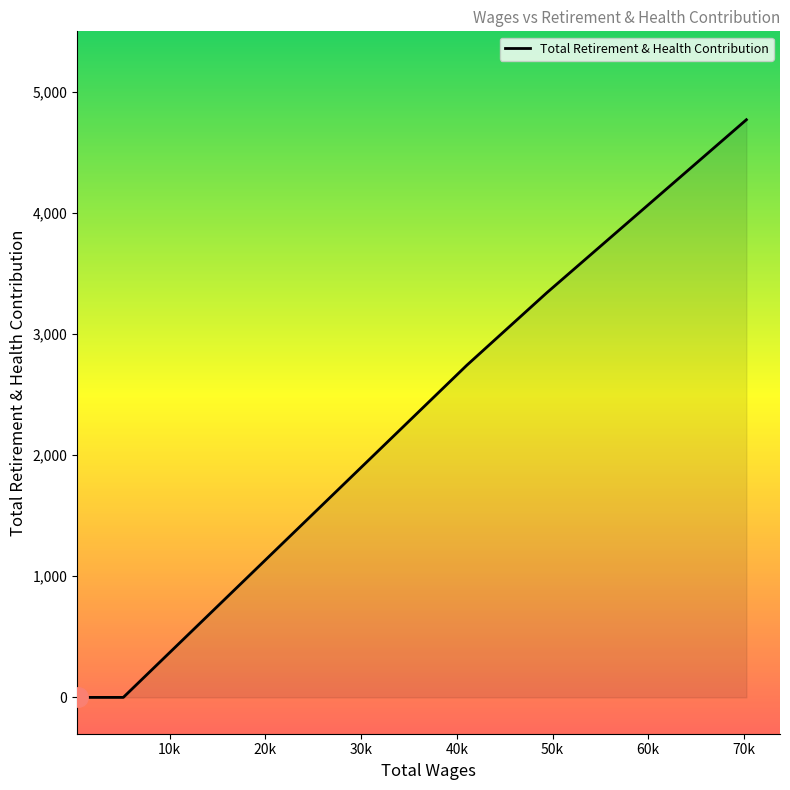

What is the maximum value shown in the chart?

4770